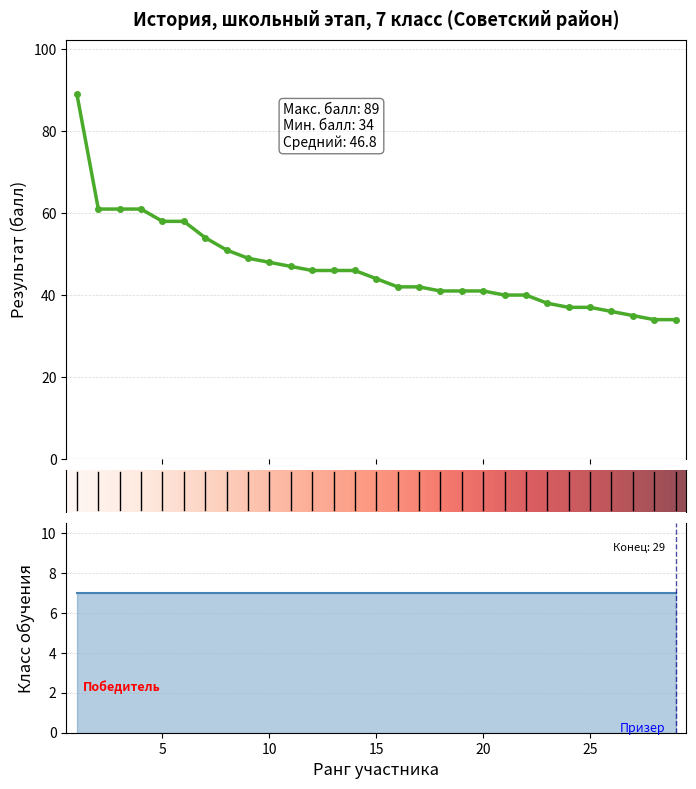

What is the ratio of the value at 12 to the value at 16?

1.1